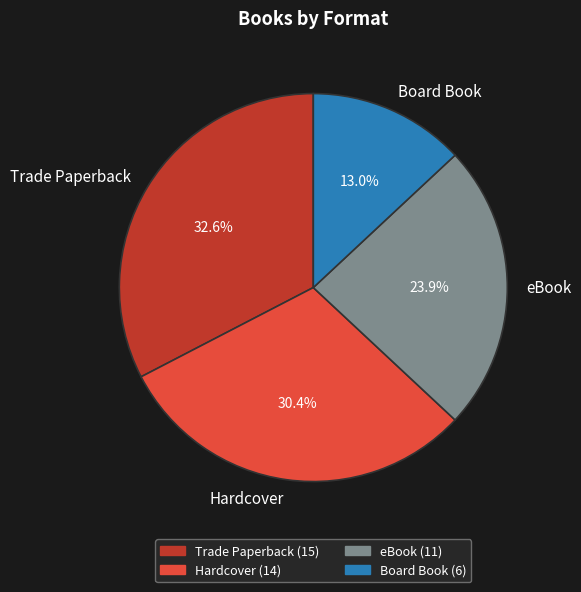

Does any single category account for the majority?

No